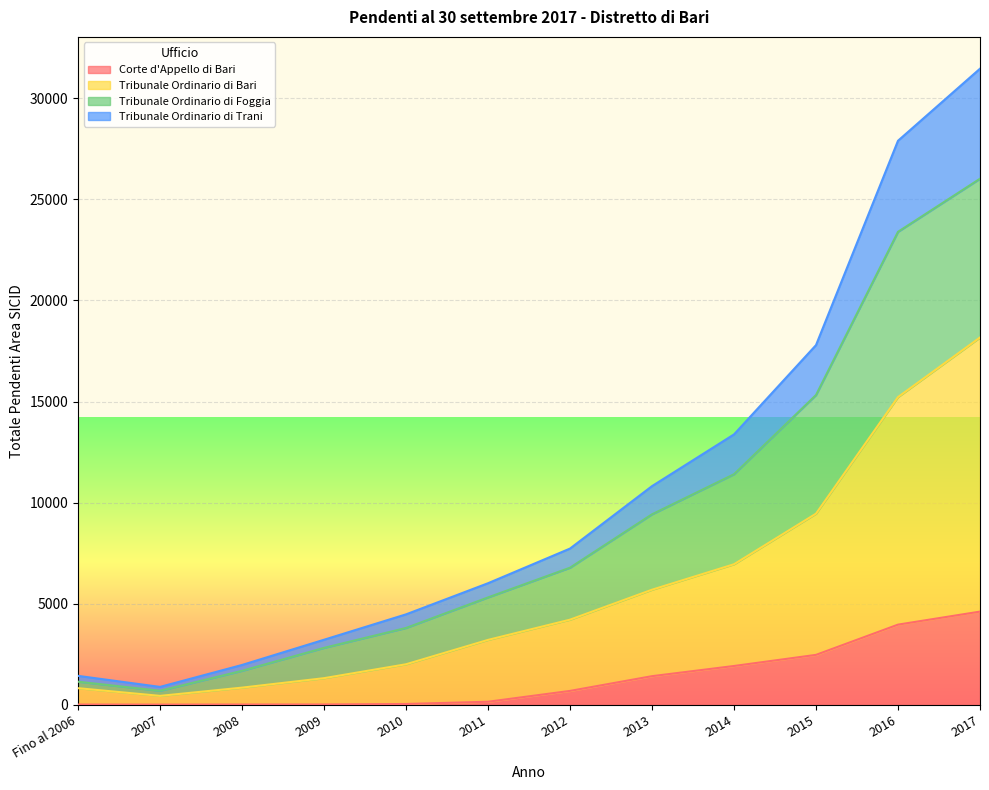

True or false: Tribunale Ordinario di Bari and Tribunale Ordinario di Trani cross at least once.

False